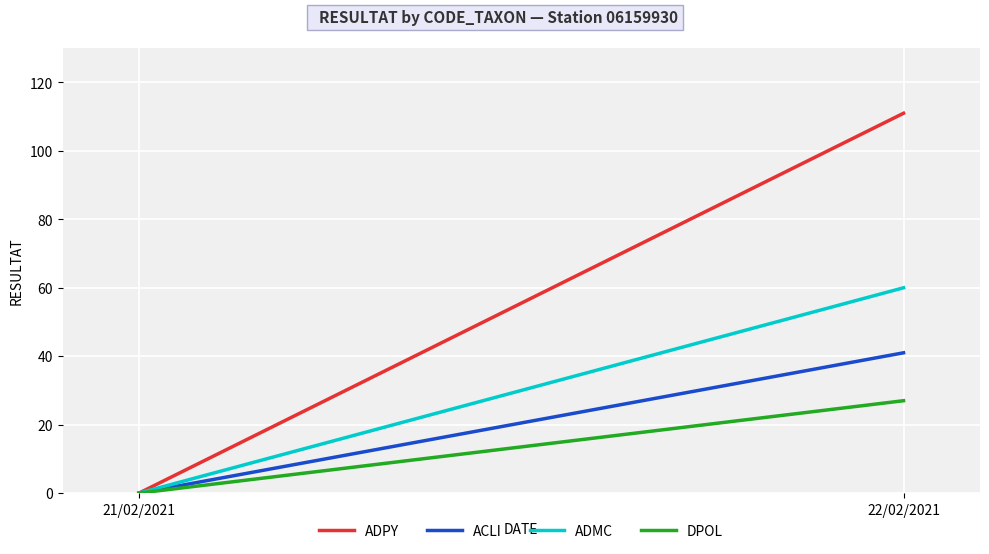

What is the maximum value for ADPY?

111